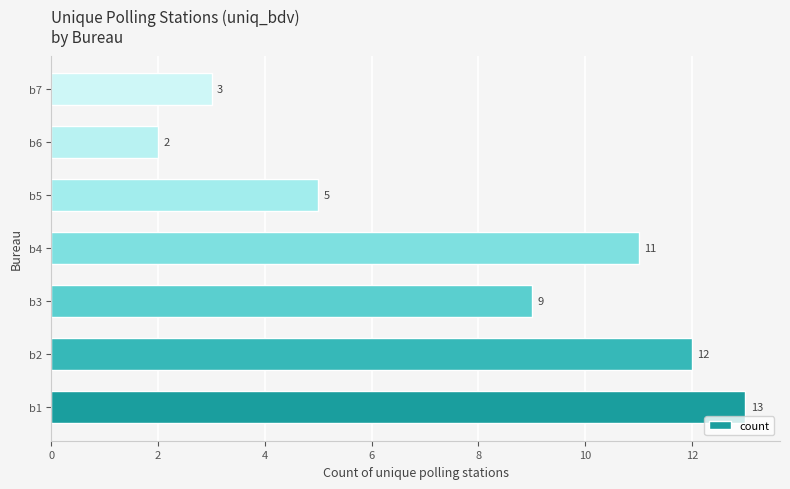

Rank the categories by value from highest to lowest.

b1, b2, b4, b3, b5, b7, b6